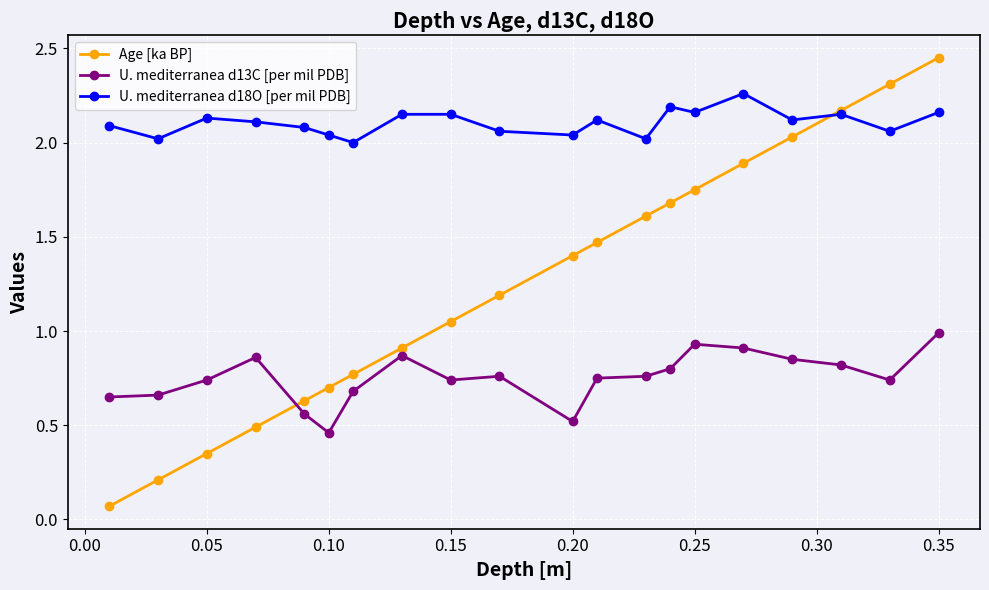

True or false: U. mediterranea d13C [per mil PDB] has more than 1 interior local peaks.

True